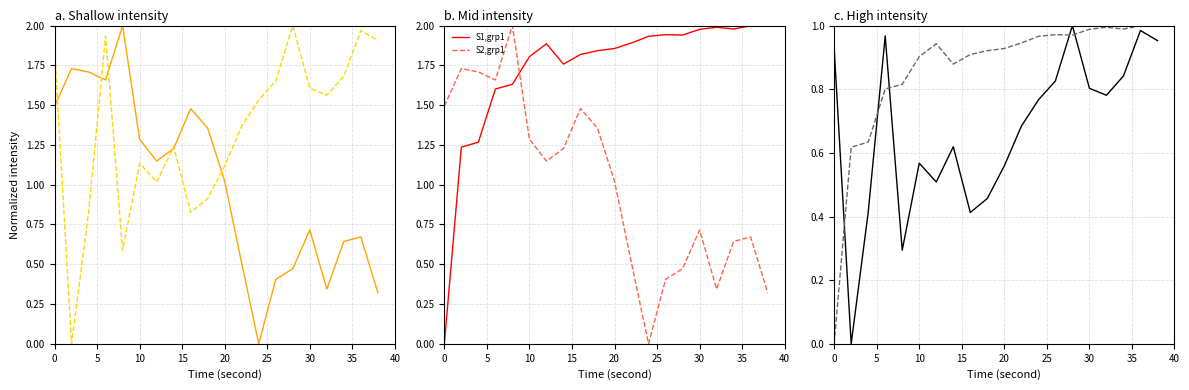

True or false: S3,grp1 and S1,grp1 cross at least once.

True